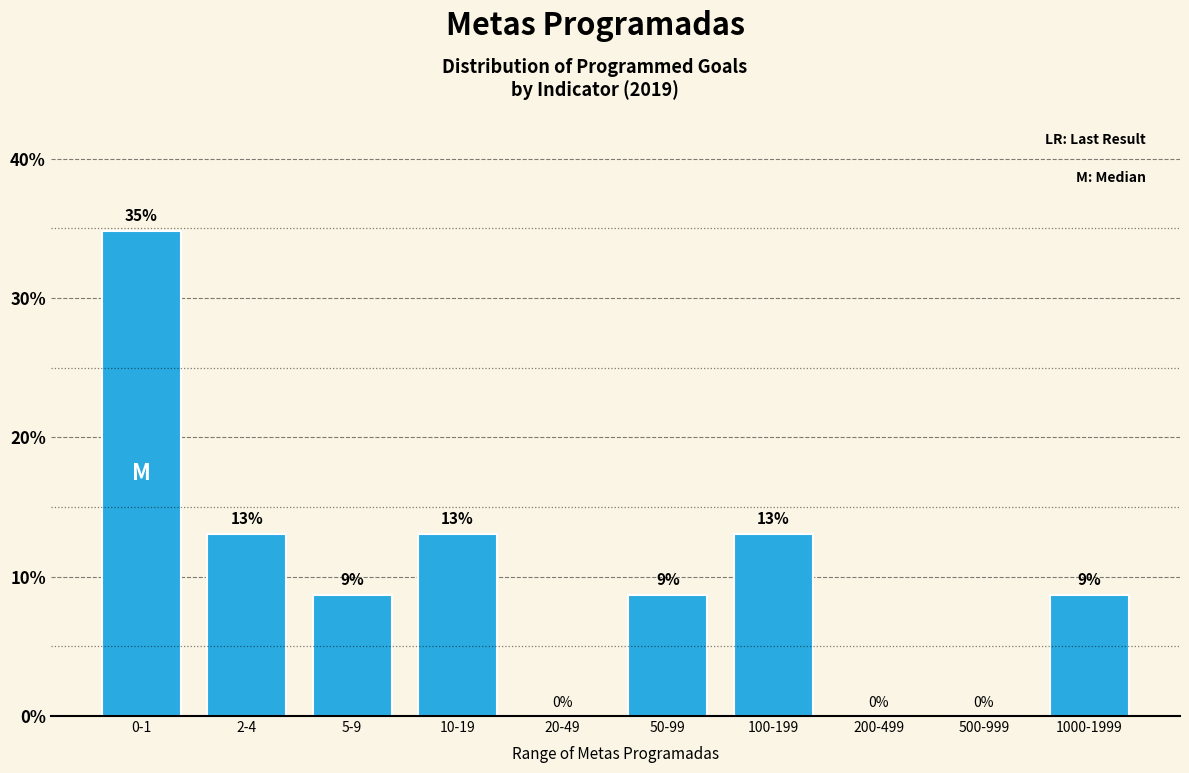

The value at 10-19 is 4.6. True or false?

False